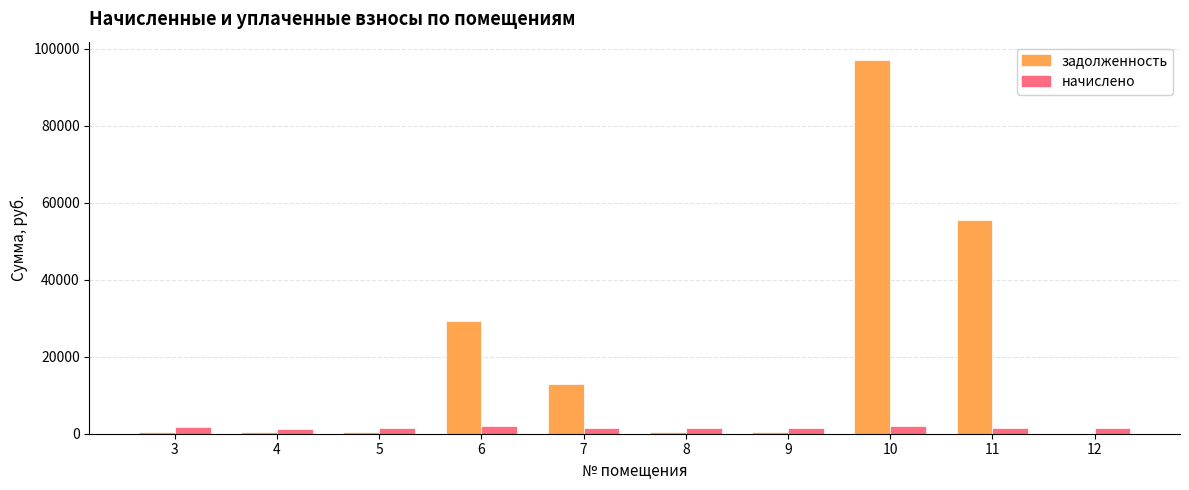

Count the number of categories in the chart.

10